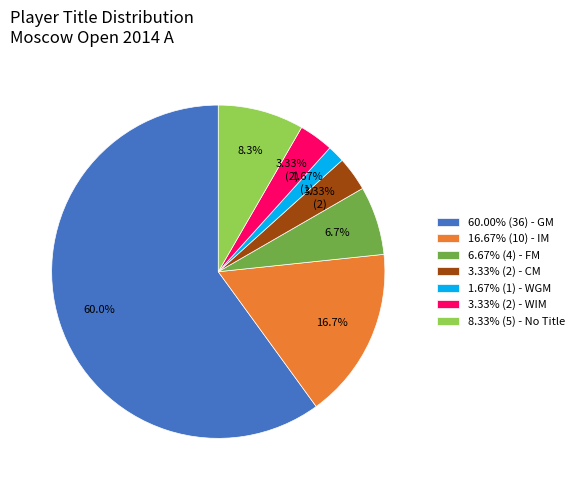

Which has a higher value, 16.67% (10) - IM or 1.67% (1) - WGM?

16.67% (10) - IM